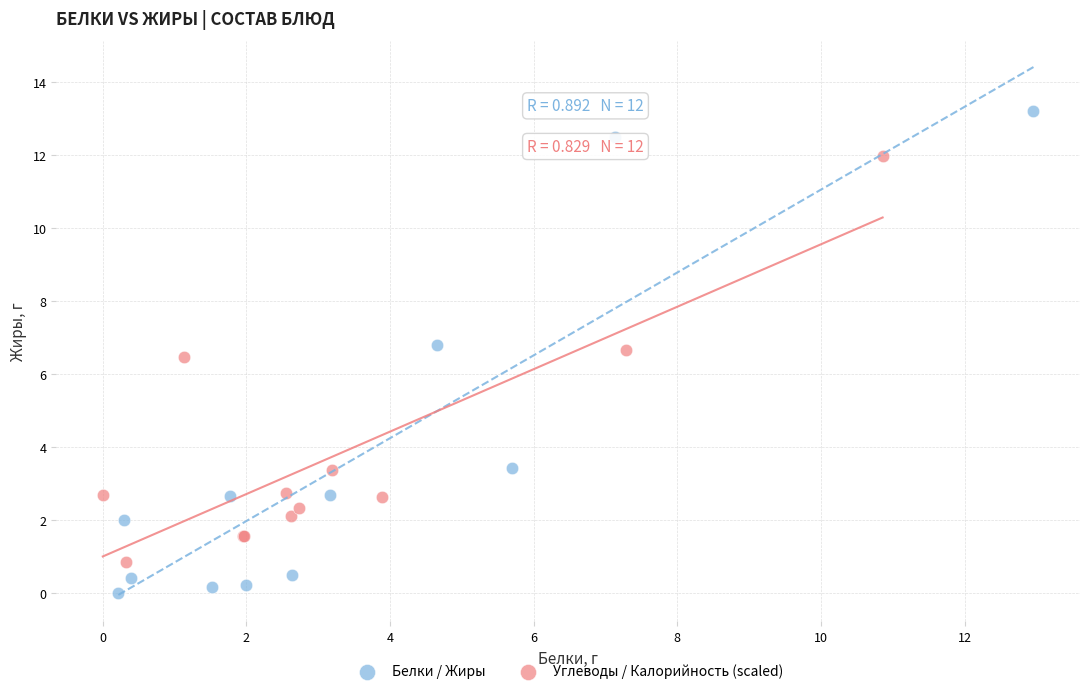

Which series contains the highest Y value?

Белки / Жиры